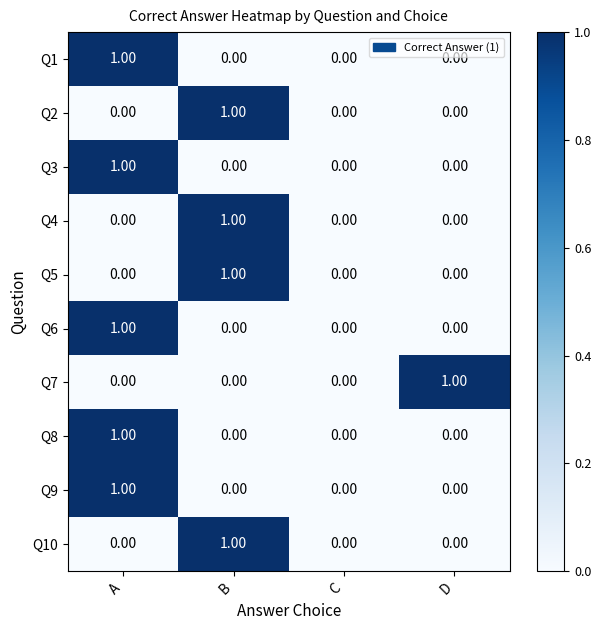

At which category is the sum across all series the highest?

A